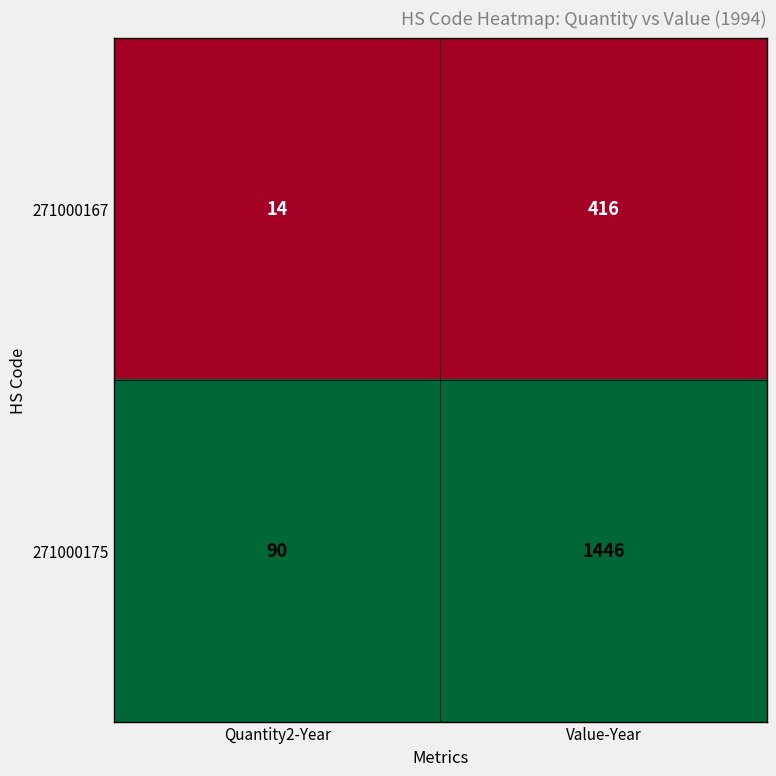

At which category is the sum across all series the highest?

Value-Year